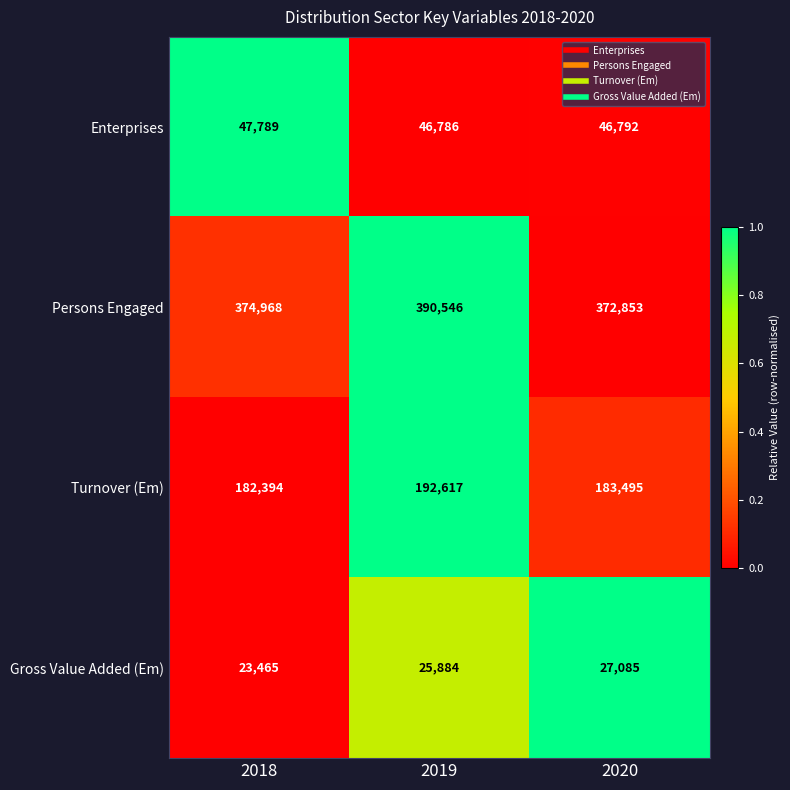

Reading right to left, extract all data points from this chart.

Enterprises: 46792	46786	47789
Persons Engaged: 372853	390546	374968
Turnover (Em): 183495	192617	182394
Gross Value Added (Em): 27085	25884	23465